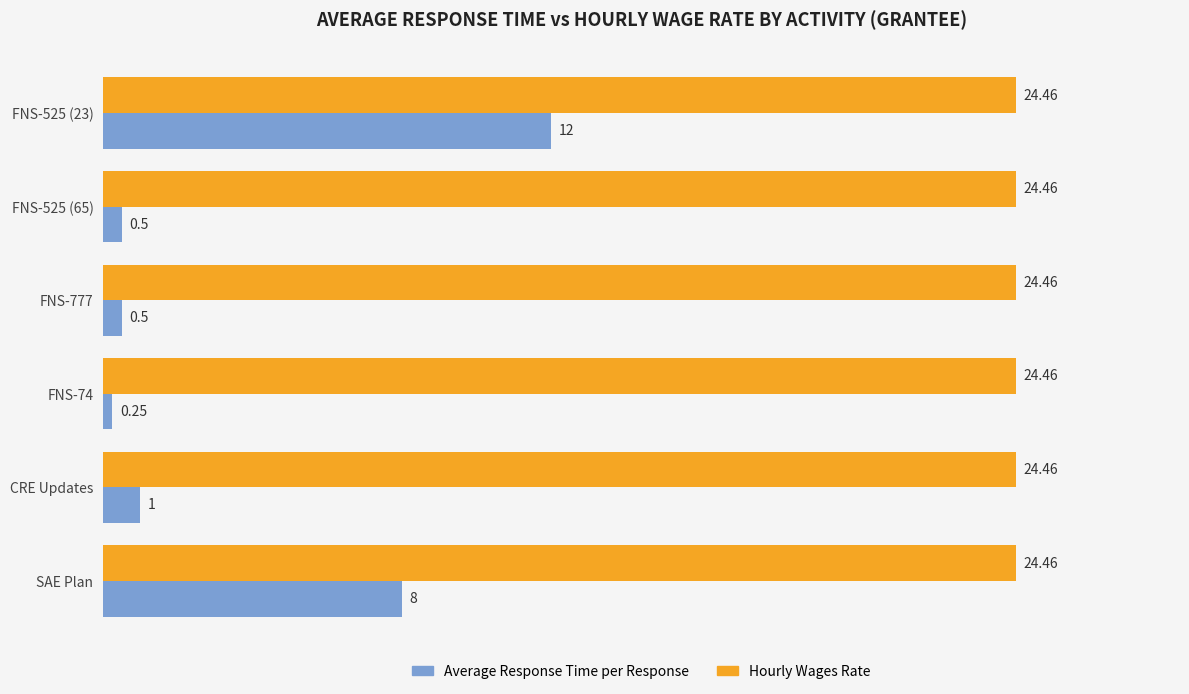

Rank the series by their maximum value, from lowest to highest.

Average Response Time per Response, Hourly Wages Rate